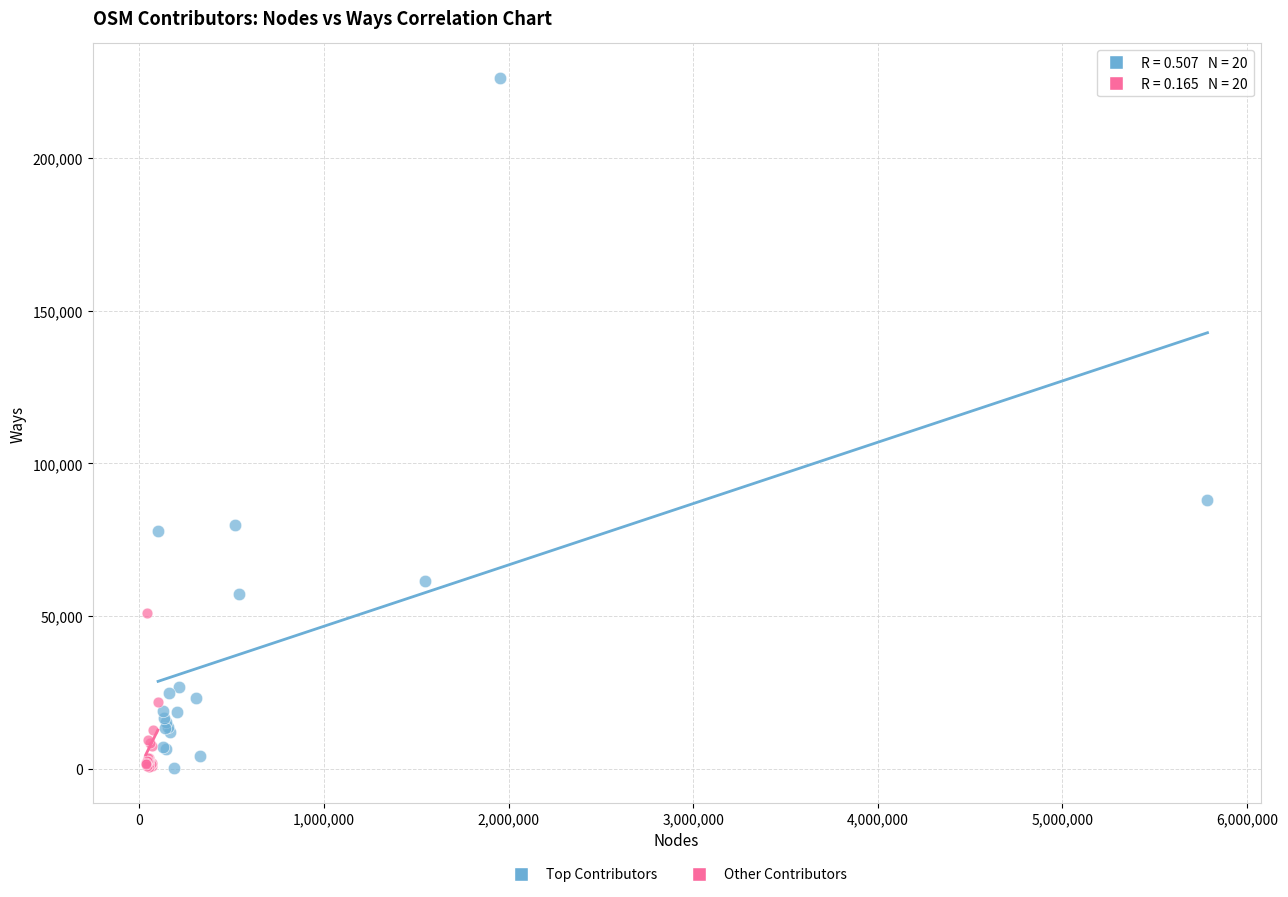

Which series reaches the maximum Y coordinate?

Top Contributors